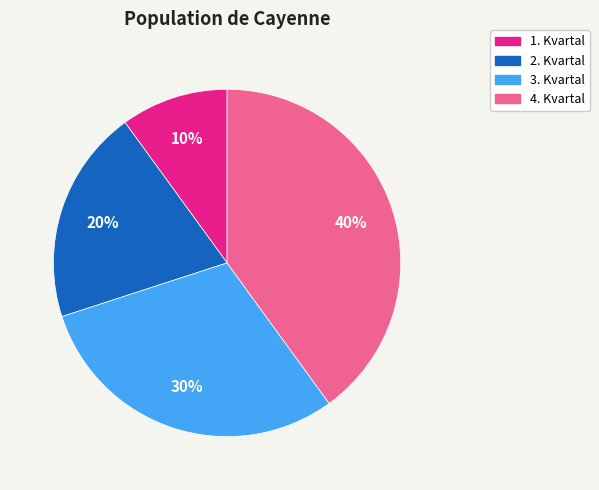

Is the sum of 2. Kvartal and 4. Kvartal greater than half?

Yes